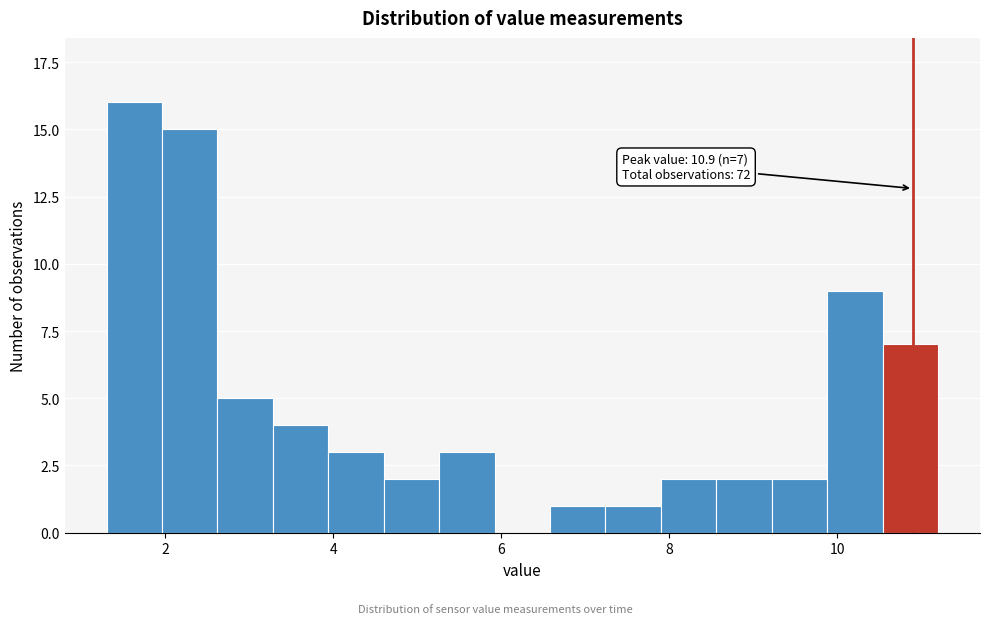

Around what value on the x-axis is the tallest bar? Give the approximate position of its centre, as read against the axis.

1.6